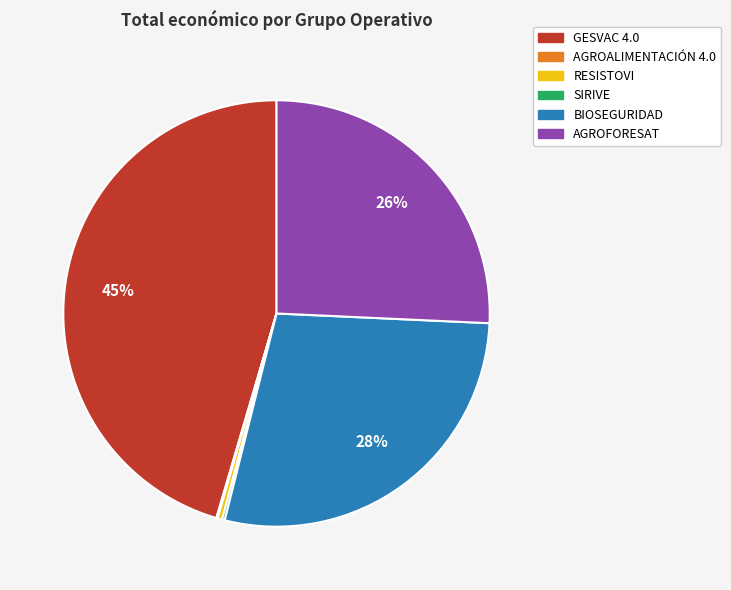

To the nearest percent, what is the difference between the largest and smallest slice percentages?

45%